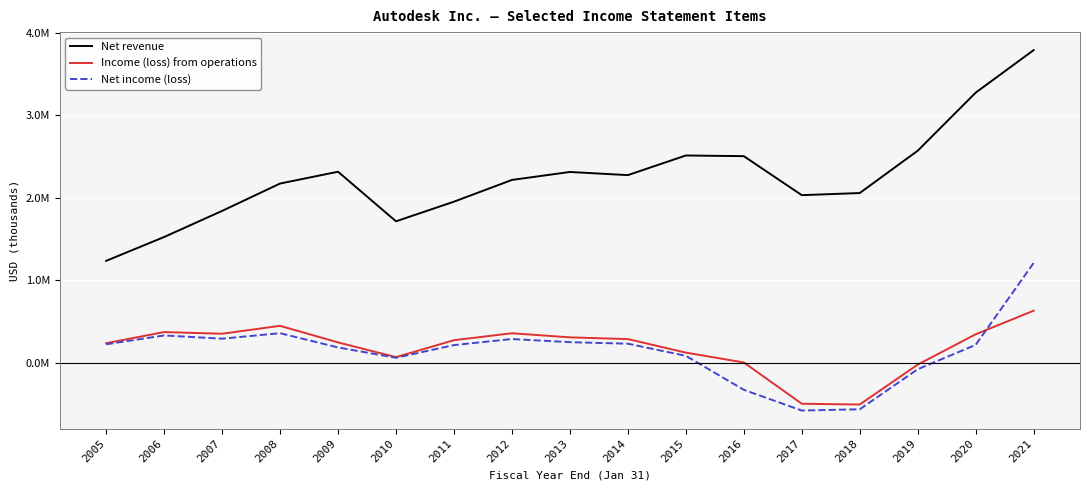

Where is Income (loss) from operations nearest to the value 60000?

2010